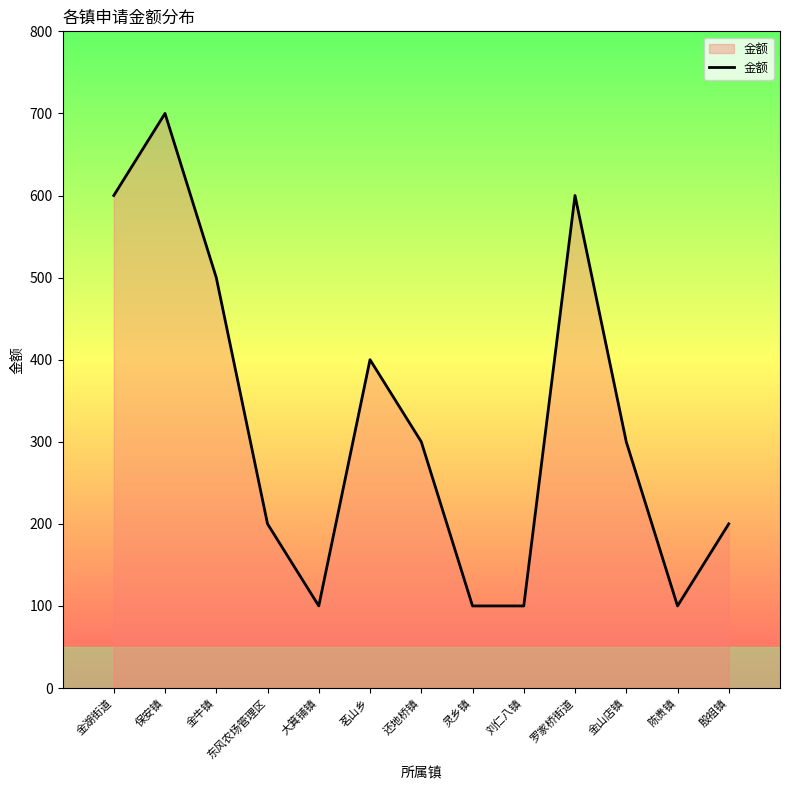

The chart shows a value of 828 at 金牛镇. True or false?

False